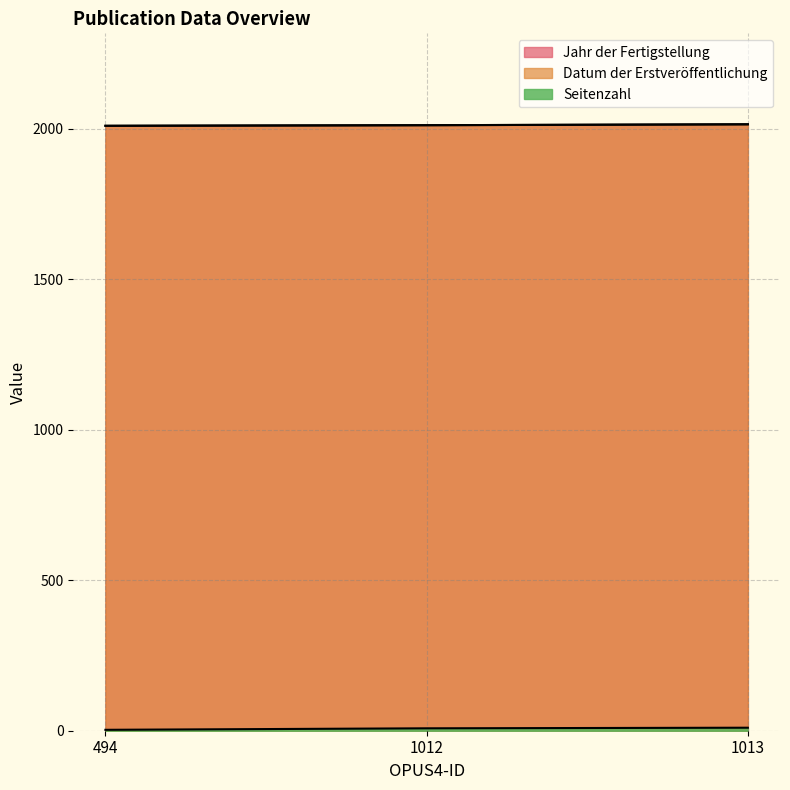

Reading left to right, transcribe all the data shown in this chart.

Jahr der Fertigstellung: 2009	2011	2014
Datum der Erstveröffentlichung: 2009	2011	2014
Seitenzahl: 3	8	10